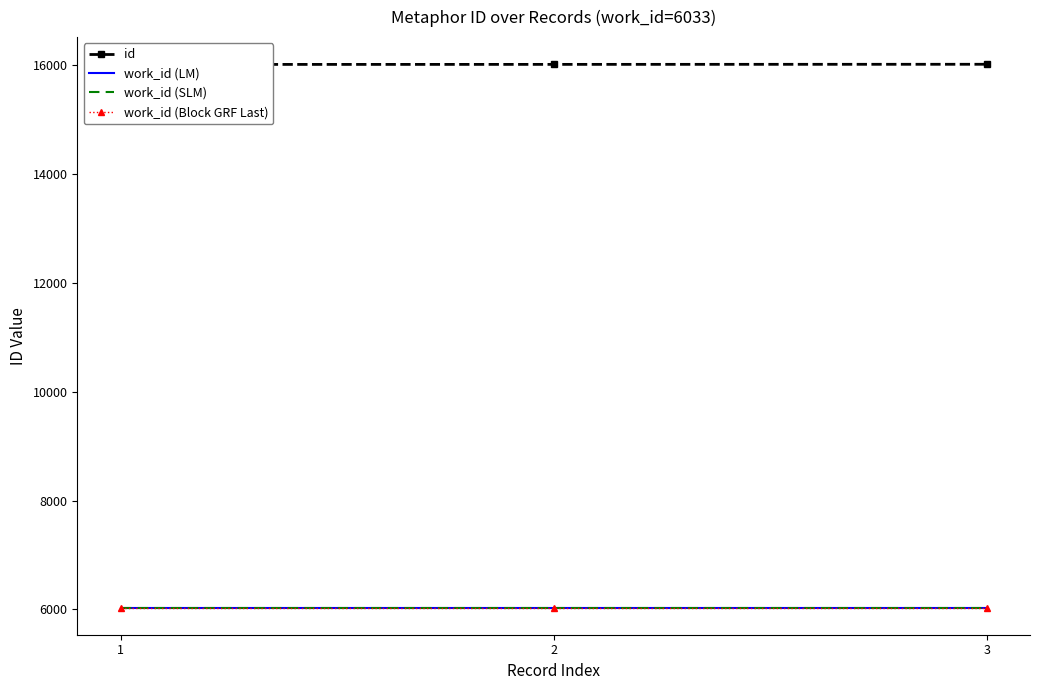

Reading left to right, transcribe all the data shown in this chart.

id: 16015	16016	16018
work_id (LM): 6033	6033	6033
work_id (SLM): 6033	6033	6033
work_id (Block GRF Last): 6033	6033	6033